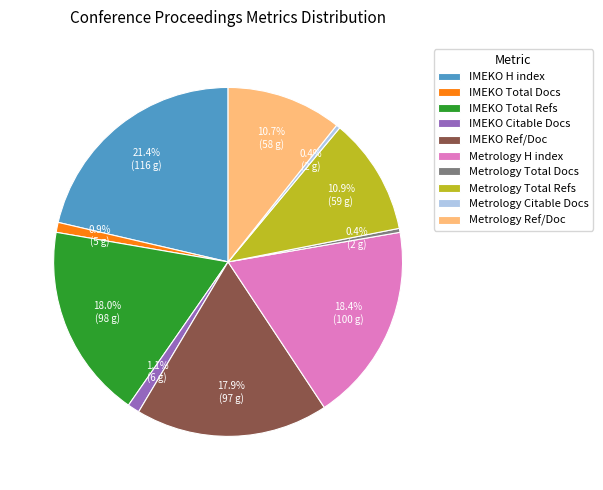

Count the number of slices in the pie.

10